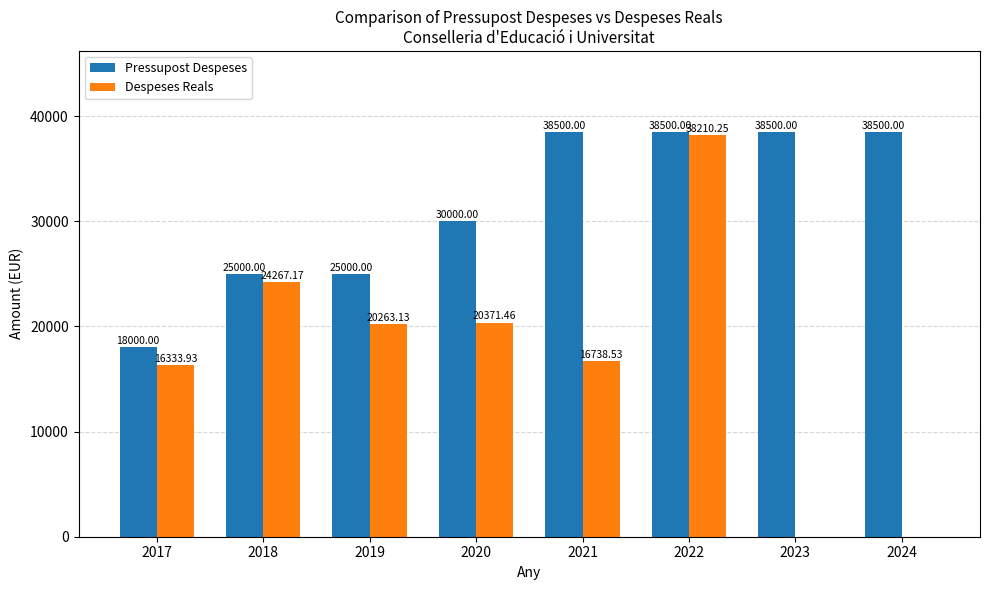

Which series changed the most between 2019 and 2020?

Pressupost Despeses